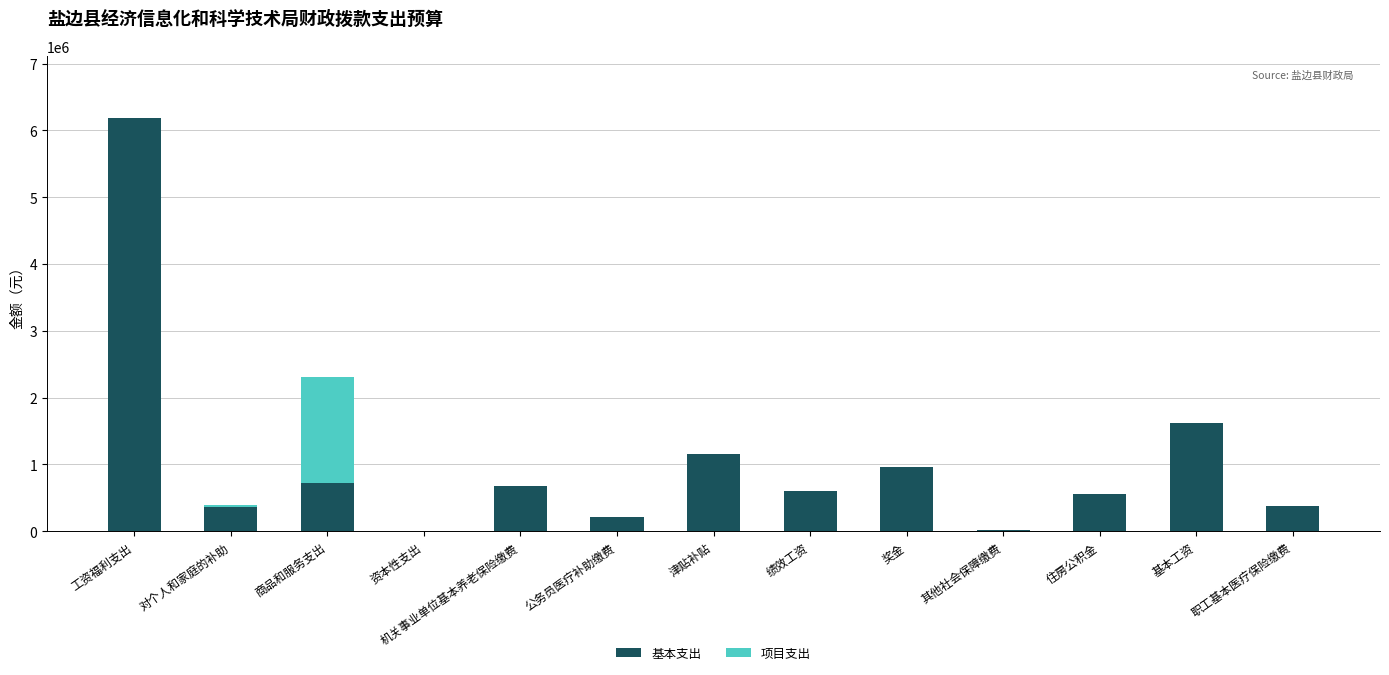

Does the chart contain stacked bars?

Yes